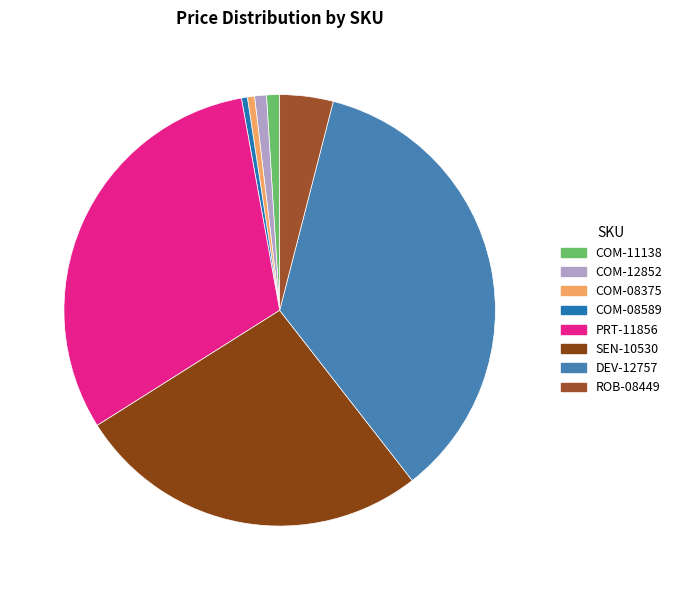

How many slices are in this pie chart?

8